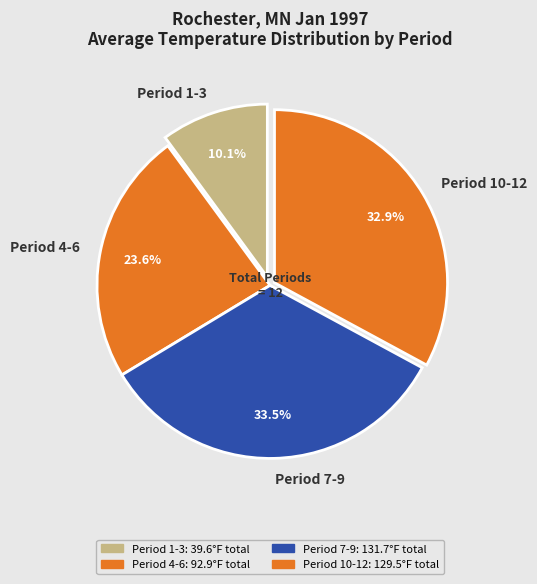

Approximately how many times larger is the value at Period 7-9 compared to Period 1-3?

3.3